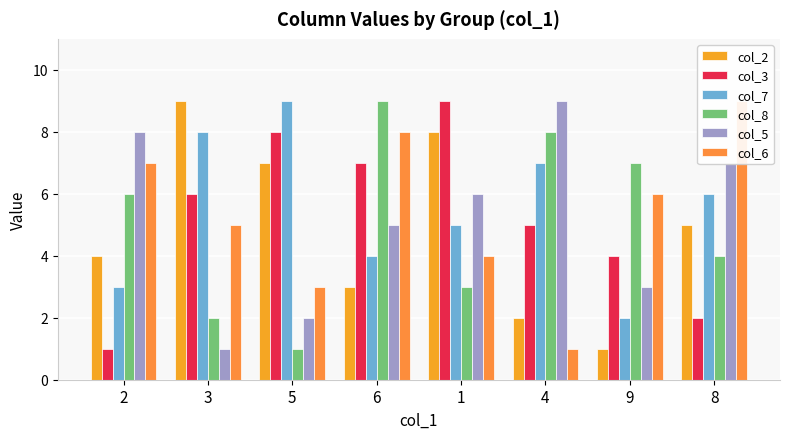

How many bars are there in each group?

6